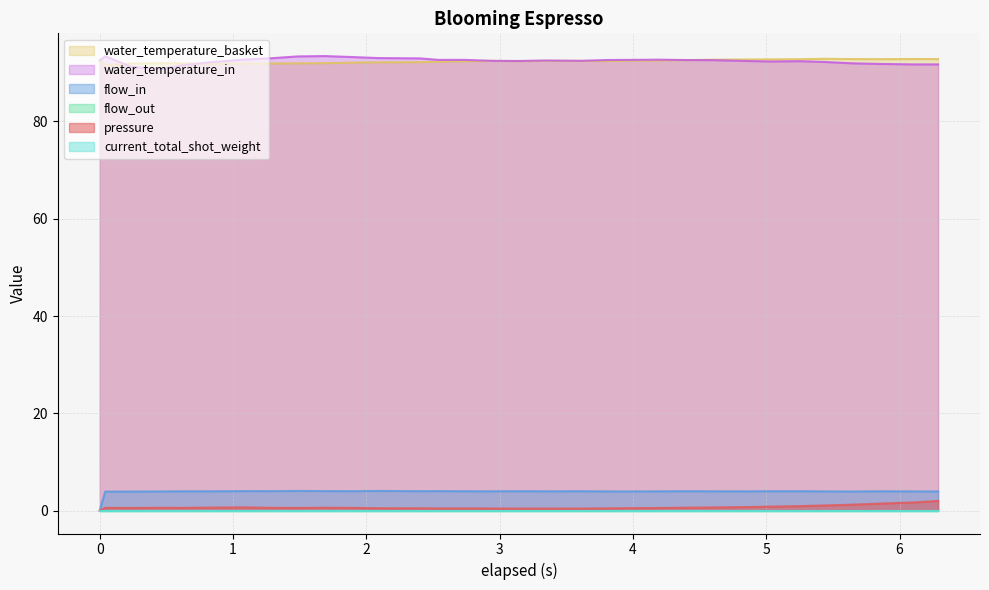

Does the chart have visible grid lines?

Yes